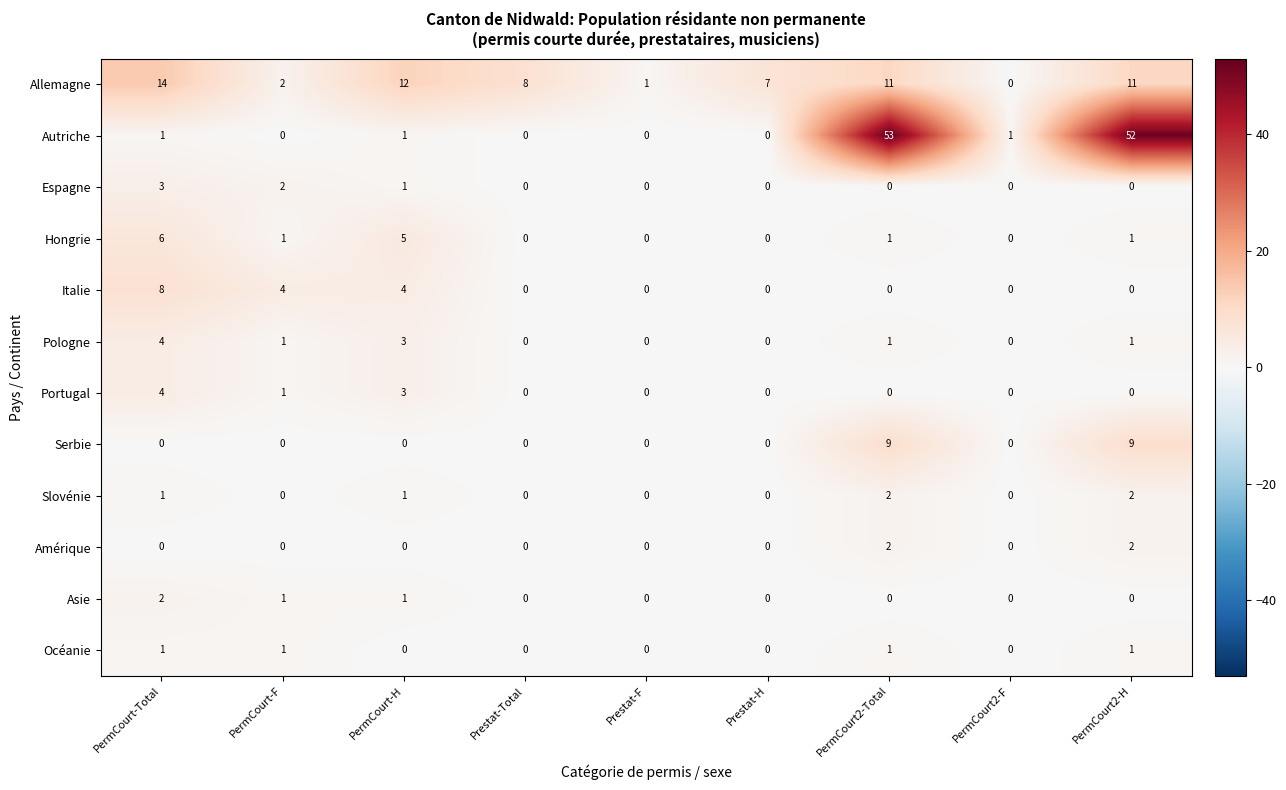

Where does the Hongrie series first go above 1?

PermCourt-Total